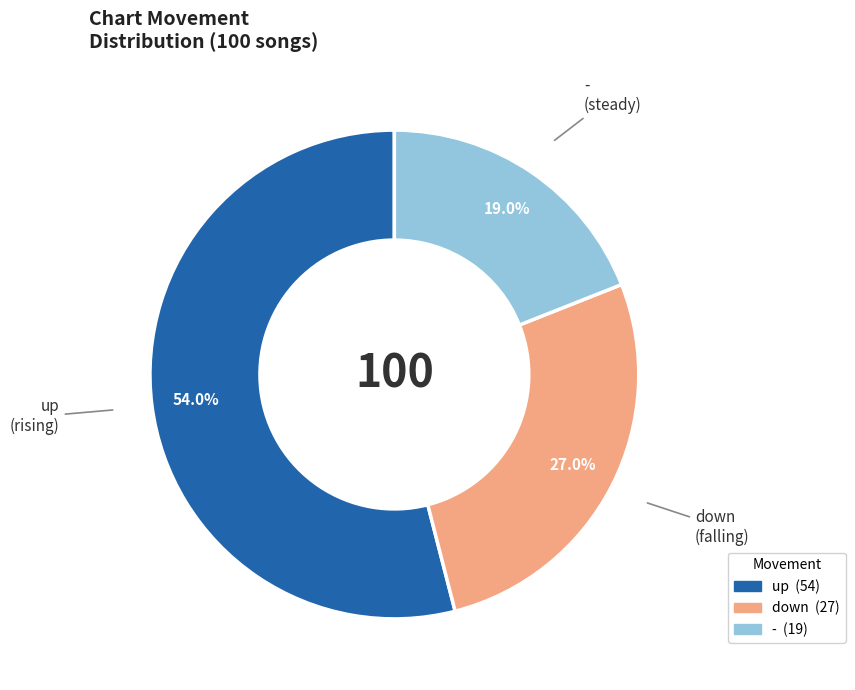

Is it true that - is 19% of the pie?

True